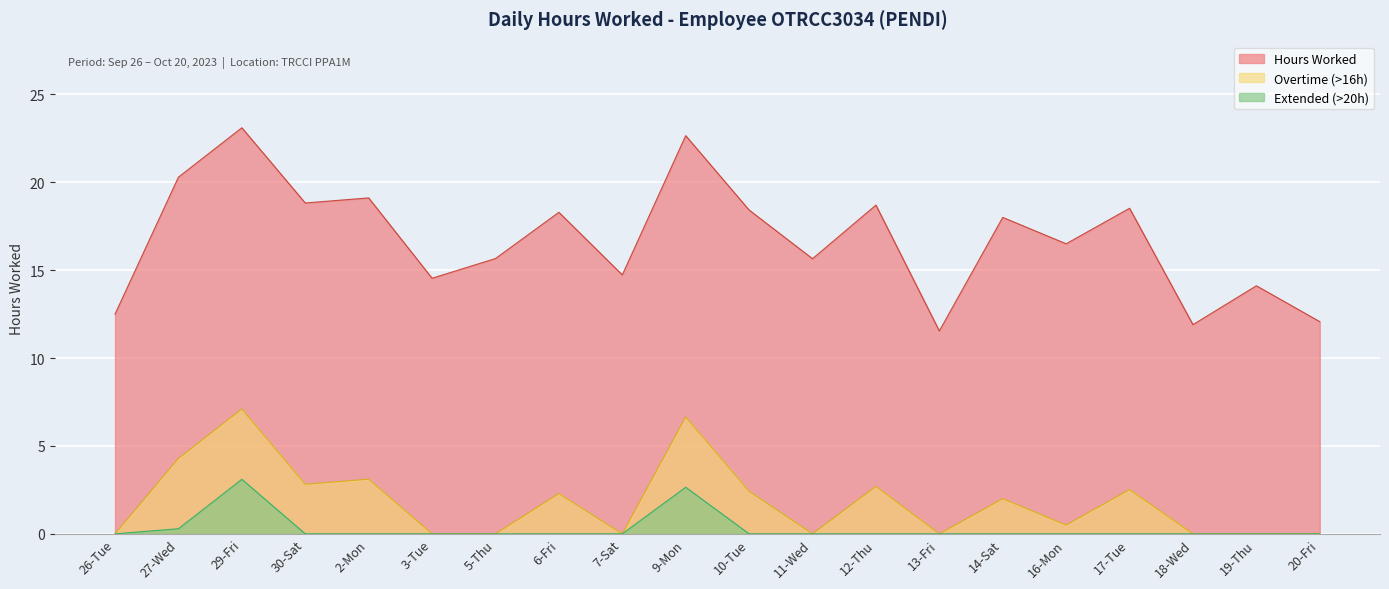

What position from the left is 17-Tue?

17